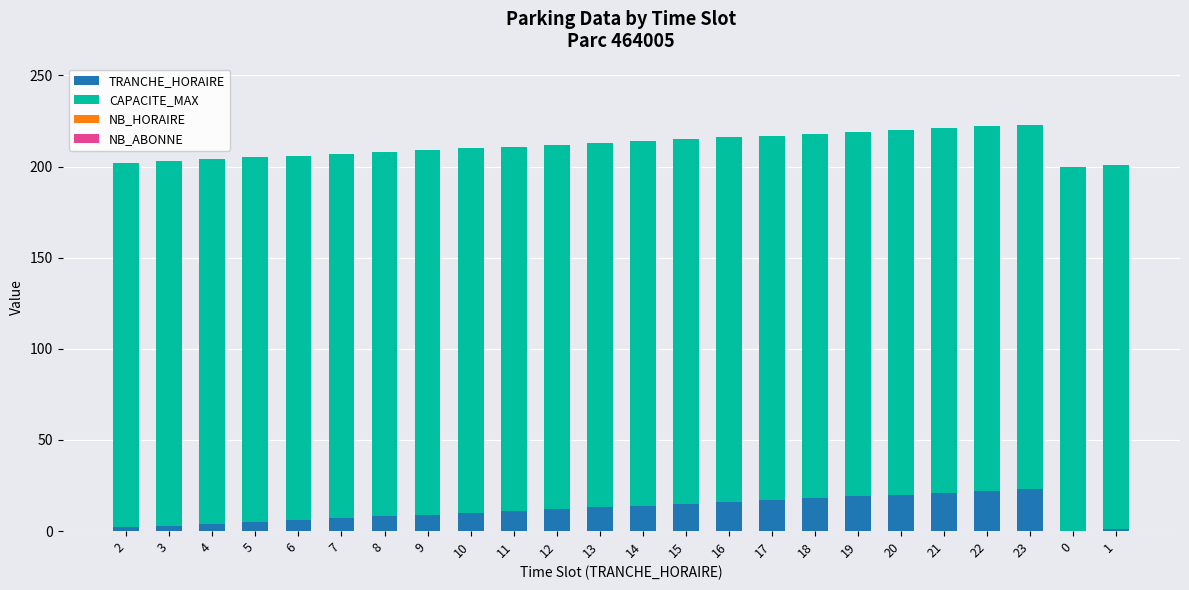

Is it true that TRANCHE_HORAIRE equals 4 at 16?

False